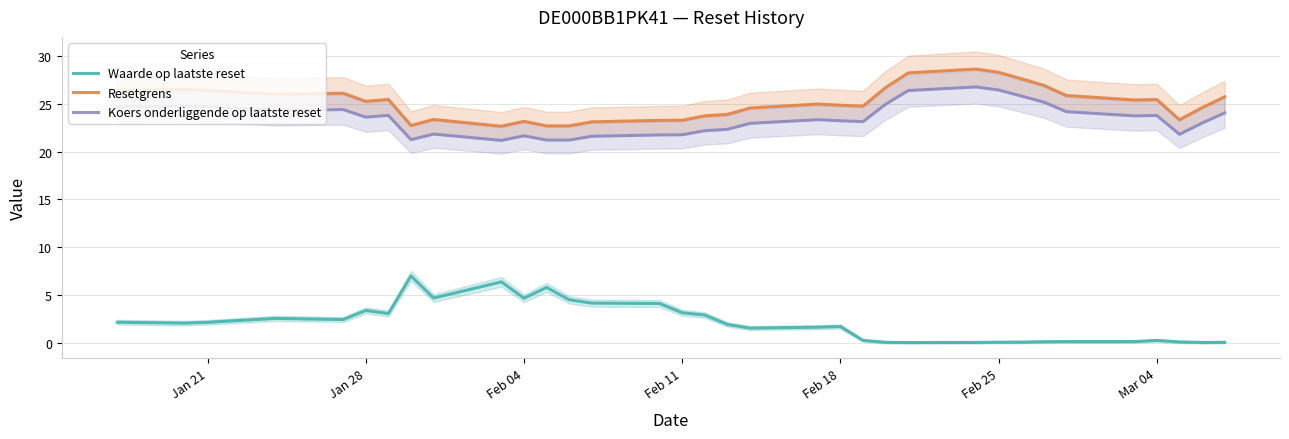

True or false: Koers onderliggende op laatste reset and Waarde op laatste reset intersect in this chart.

False